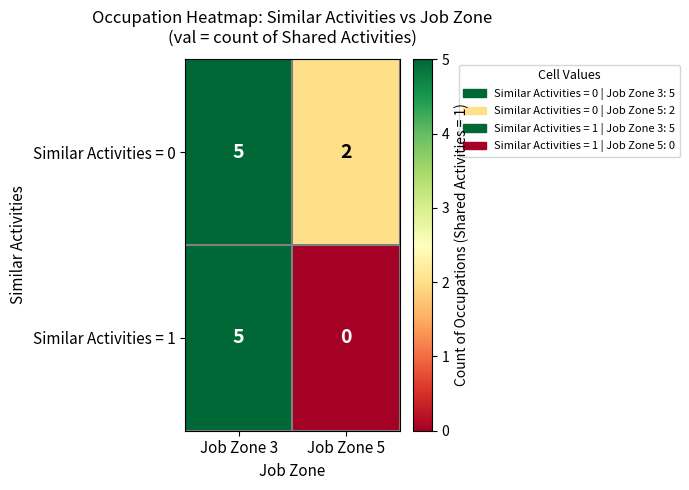

Reading right to left, what are all the values shown in this chart?

Similar Activities = 0: 2	5
Similar Activities = 1: 0	5